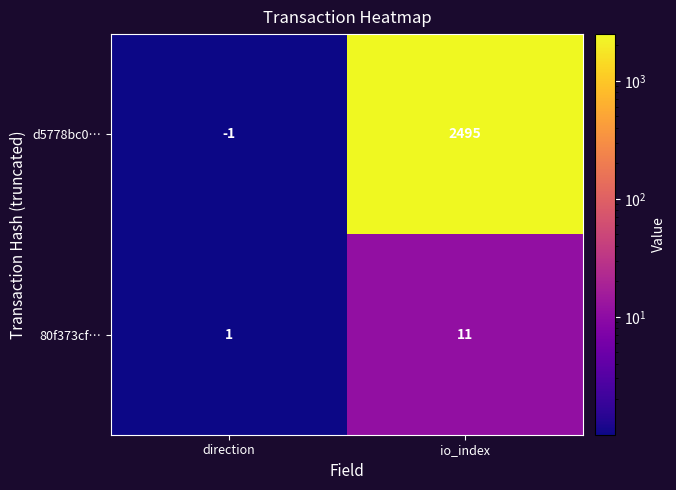

The 80f373cf… series shows 1 at direction. True or false?

True